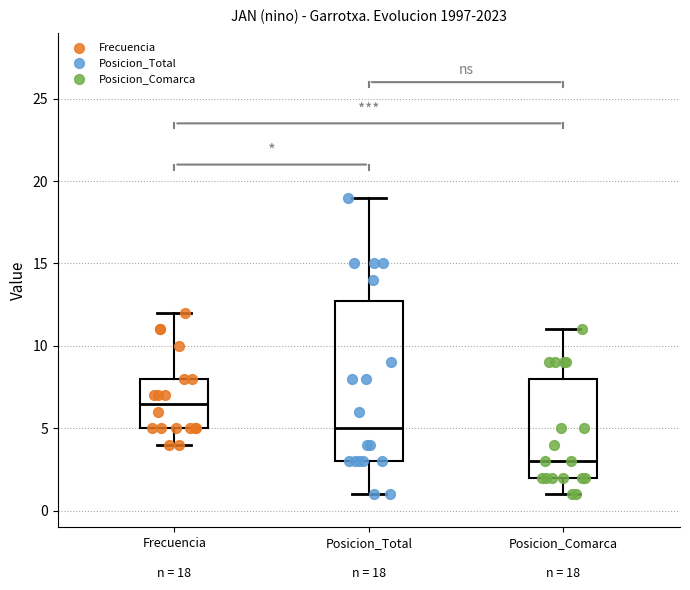

Reading left to right, read every box against the y-axis: the position of its median line, the range the box covers, and the ends of its whiskers. The values are not printed on the chart, so give them approximately, as read against the axis.

Frecuencia n = 18: median 6.5, box 5.0 to 8.0, whiskers 4.0 to 12.0
Posicion_Total n = 18: median 5.0, box 3.0 to 13.0, whiskers 1.0 to 19.0
Posicion_Comarca n = 18: median 3.0, box 2.0 to 8.0, whiskers 1.0 to 11.0